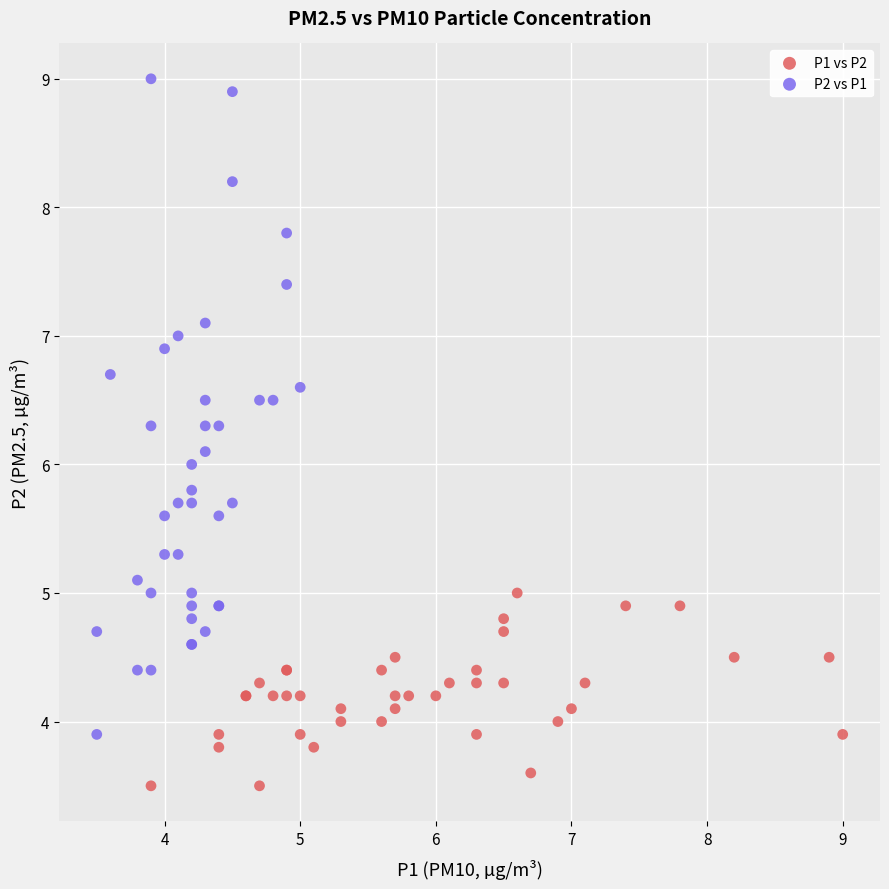

Which series contains the highest Y value?

P2 vs P1